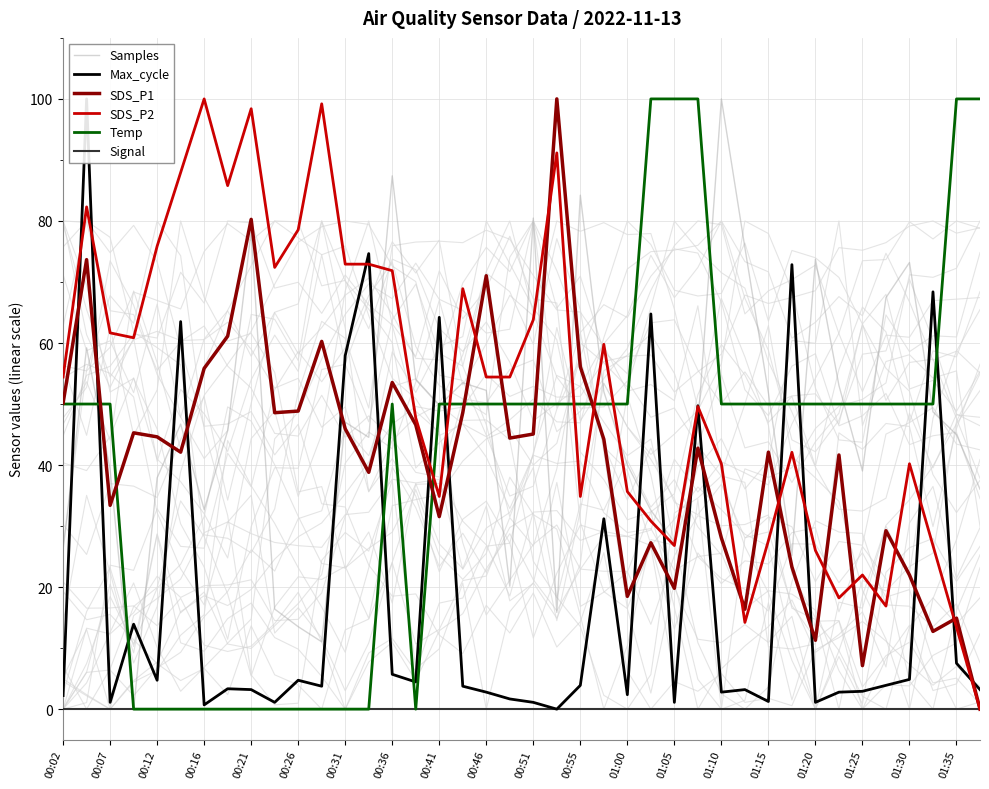

Is it true that SDS_P2 equals 33.5 at 00:12?

False